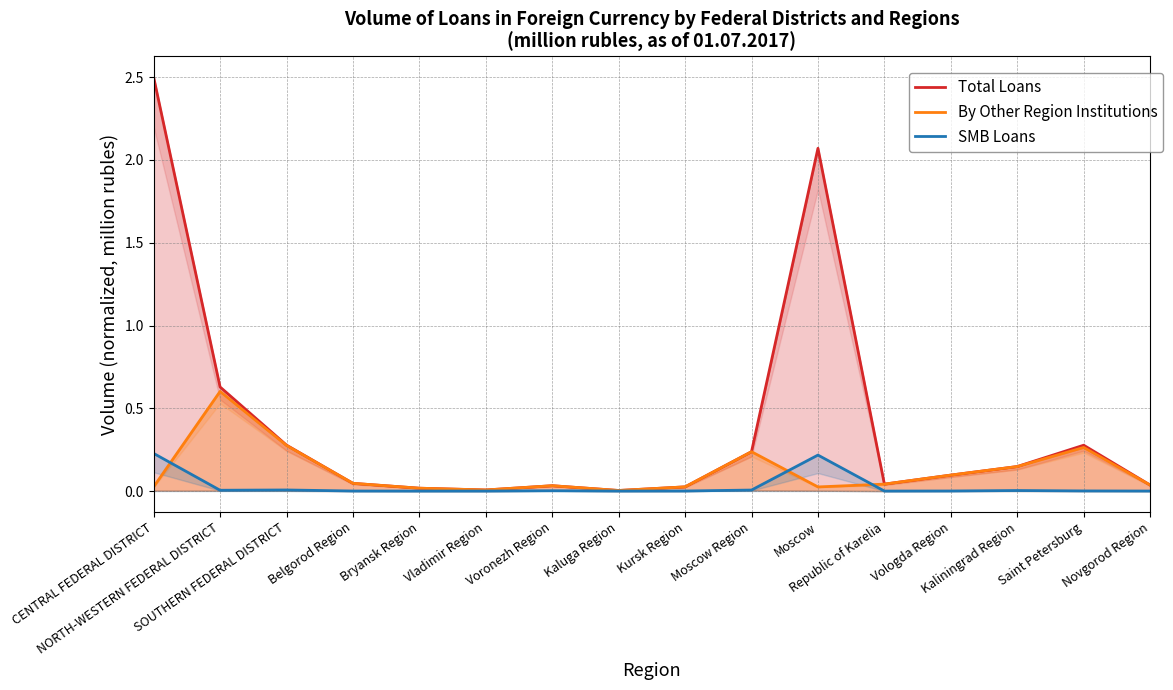

Is it true that By Other Region Institutions equals 0.0 at Belgorod Region?

True